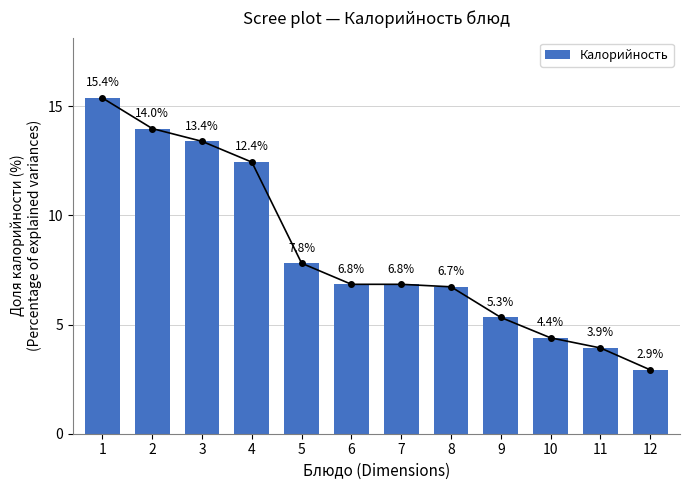

Which label corresponds to the smallest value in the chart?

12